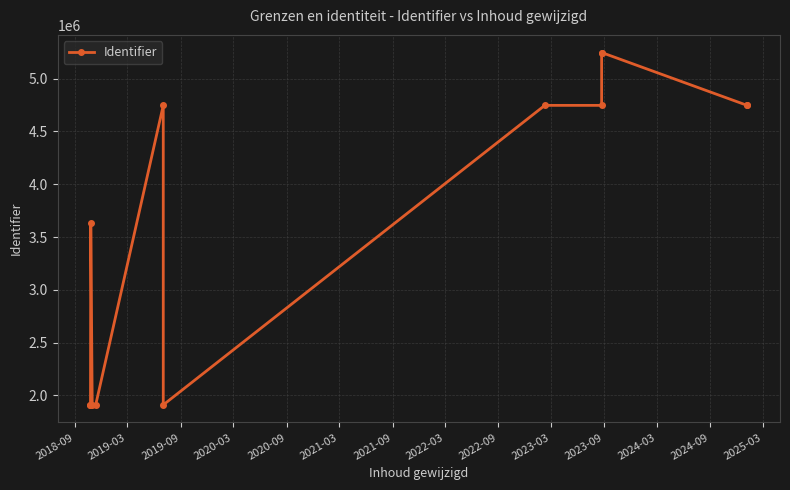

How many categories are shown in the chart?

13